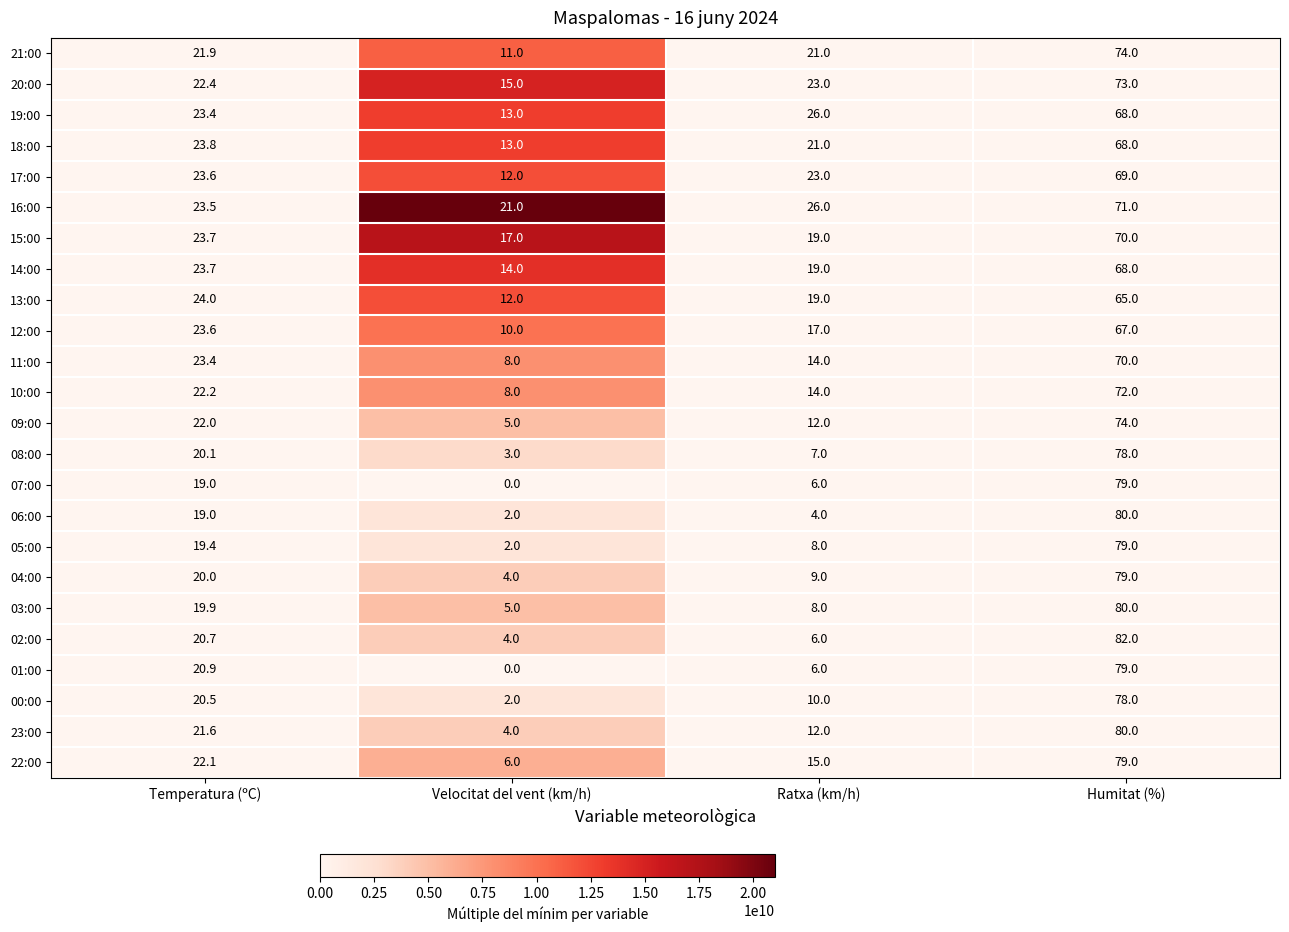

What is the lowest value of the 10:00 series?

8.0